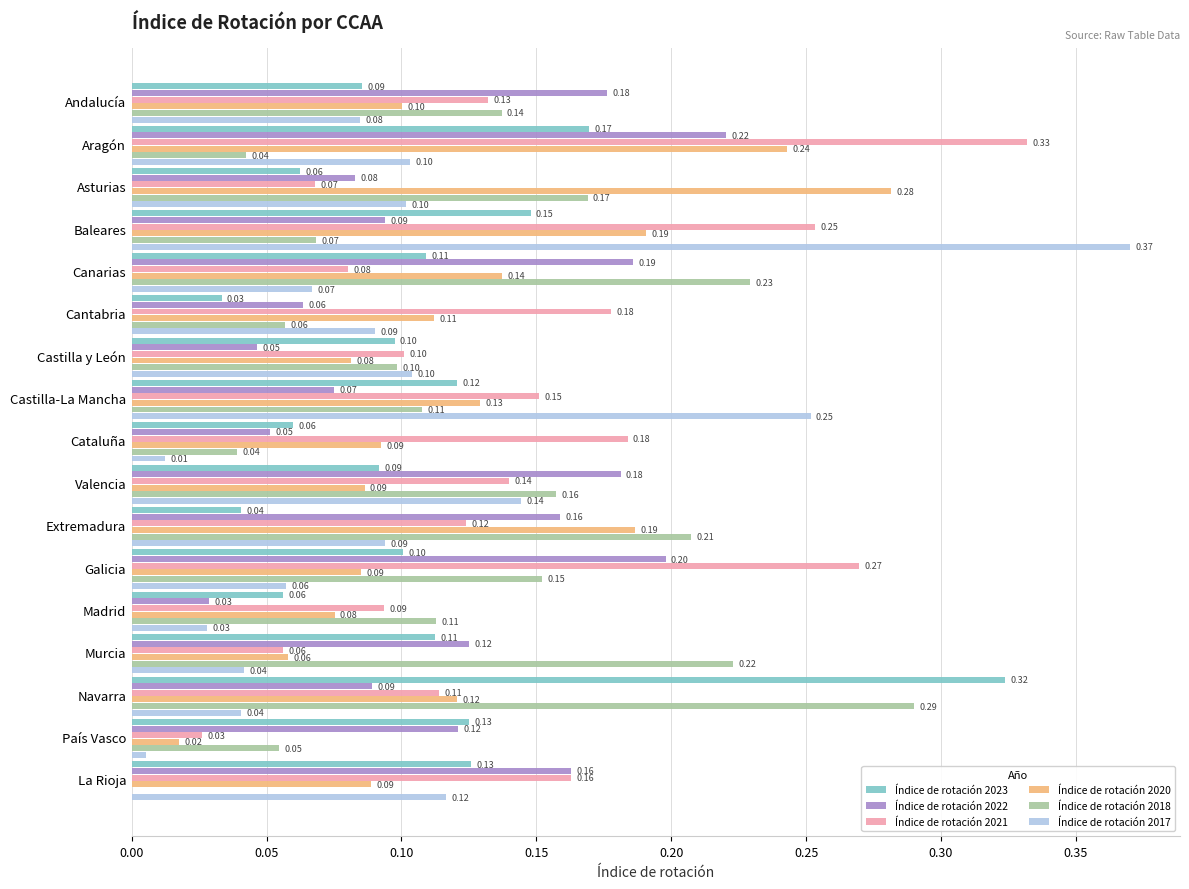

Between Castilla-La Mancha and Murcia, which series saw the biggest shift?

Índice de rotación 2017